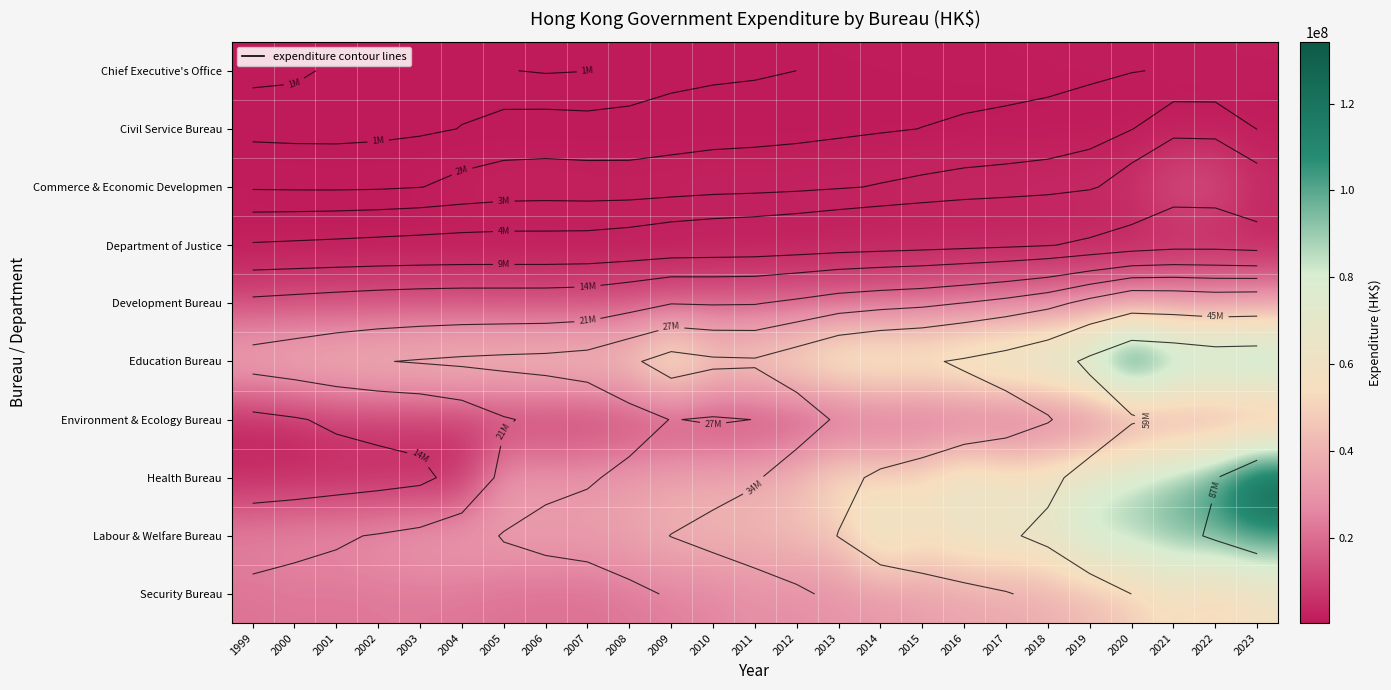

What is the spread (max minus min) of values at 2017?

78344201